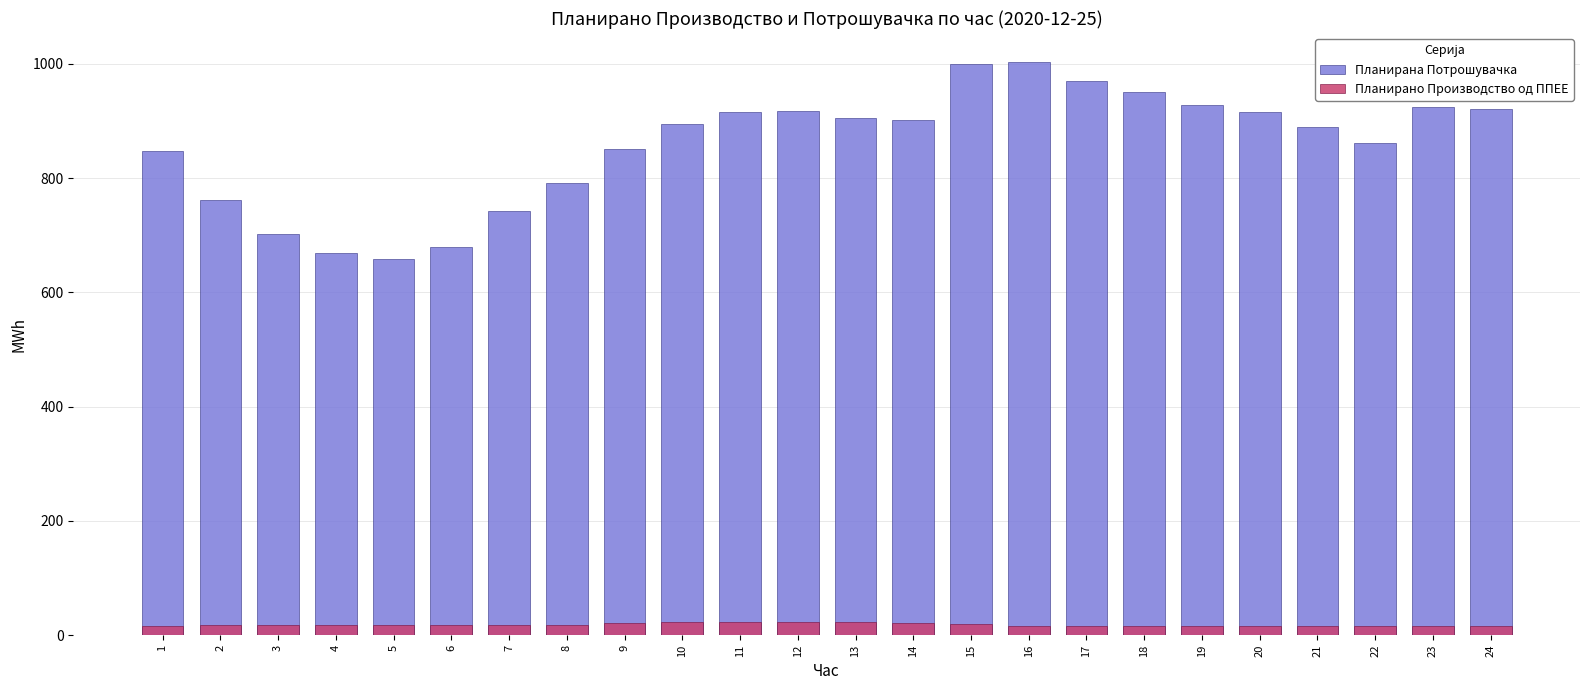

Is it true that Планирана Потрошувачка equals 954.0 at 6?

False